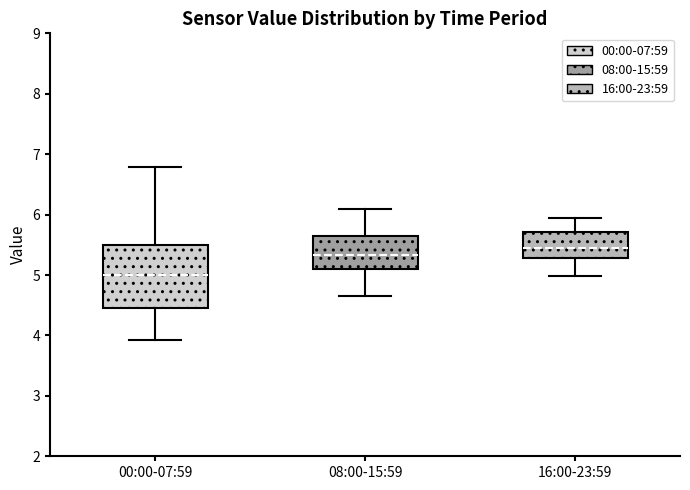

Where is the lower edge of the box for 08:00-15:59 on the y-axis? The values are not printed on the chart, so give them approximately, as read against the axis.

5.1